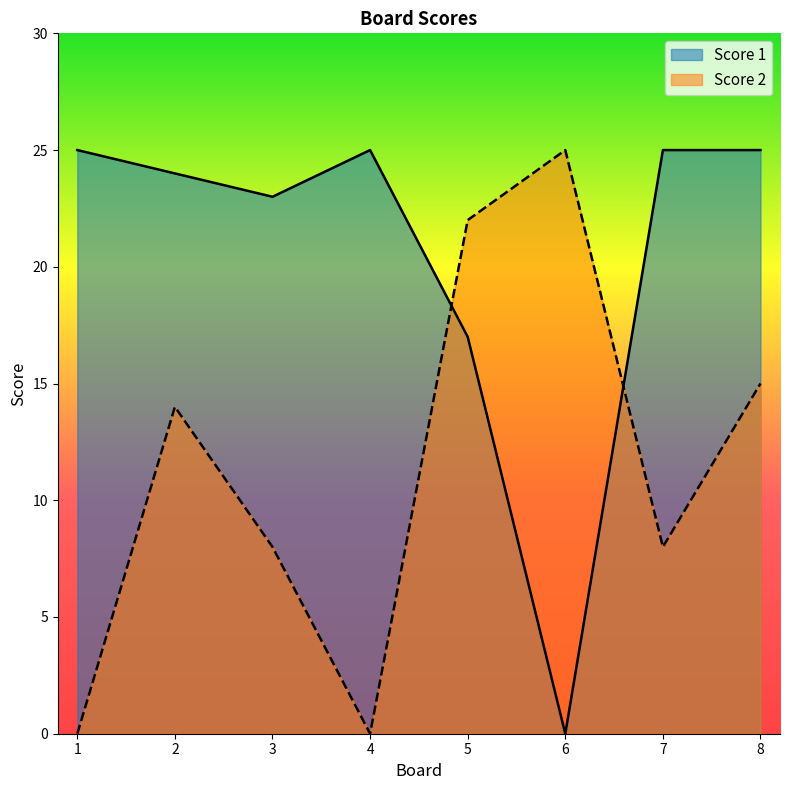

How many Score 2 values are between 8 and 22?

5